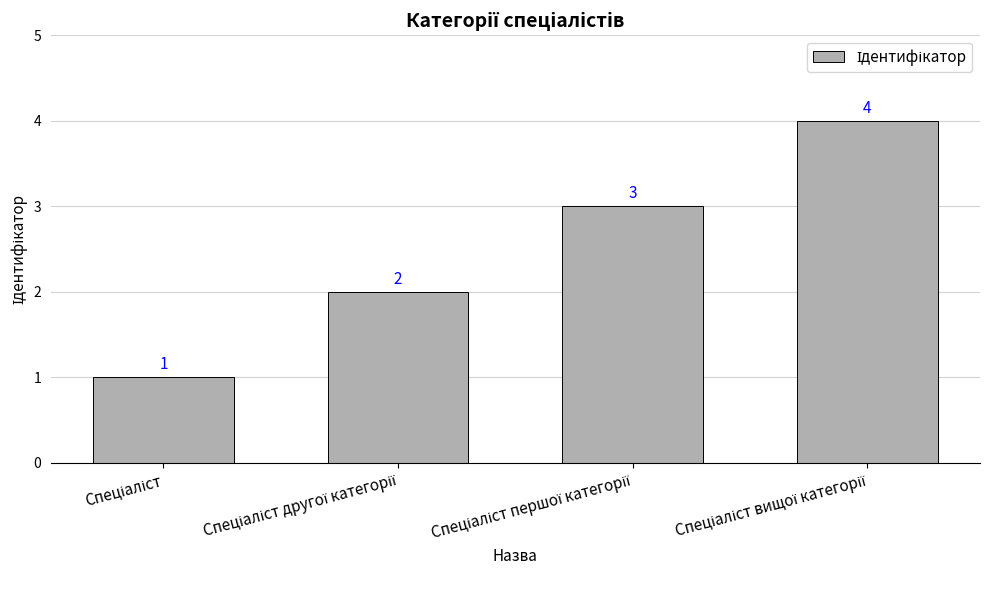

What is the sum of all values?

10